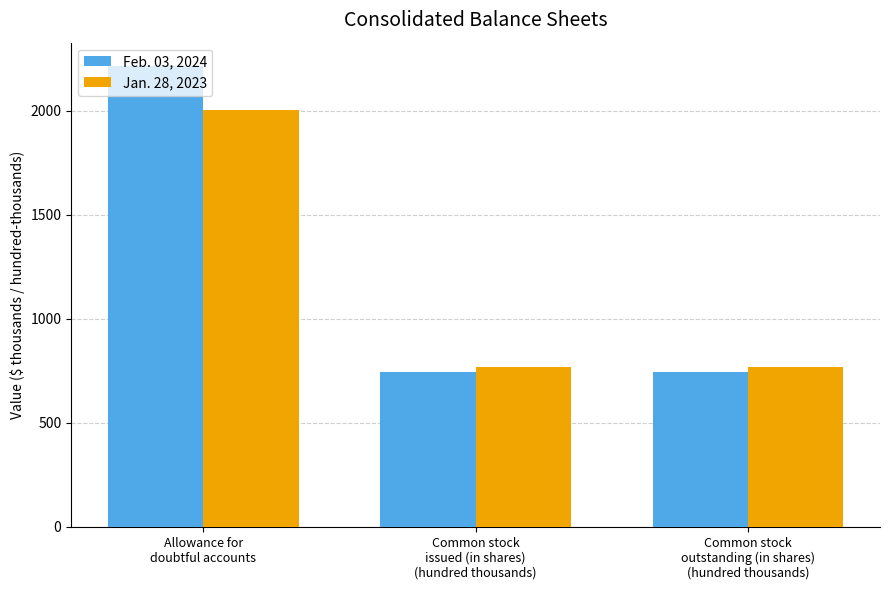

Rank the series by their average value, from lowest to highest.

Jan. 28, 2023, Feb. 03, 2024